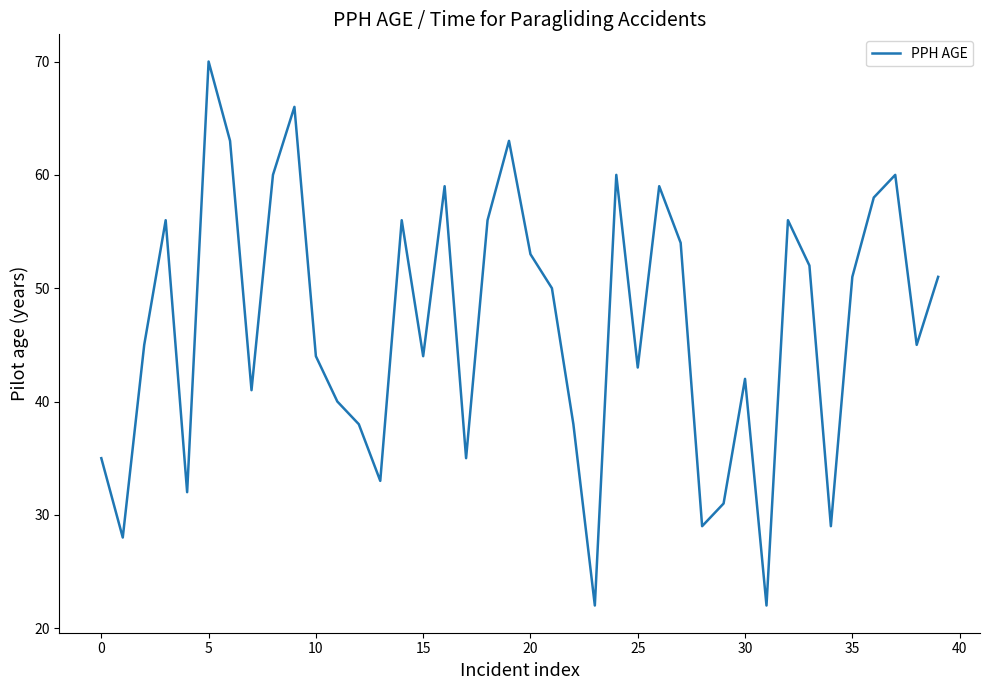

Reading right to left, what are all the values shown in this chart?

51	45	60	58	51	29	52	56	22	42	31	29	54	59	43	60	22	38	50	53	63	56	35	59	44	56	33	38	40	44	66	60	41	63	70	32	56	45	28	35